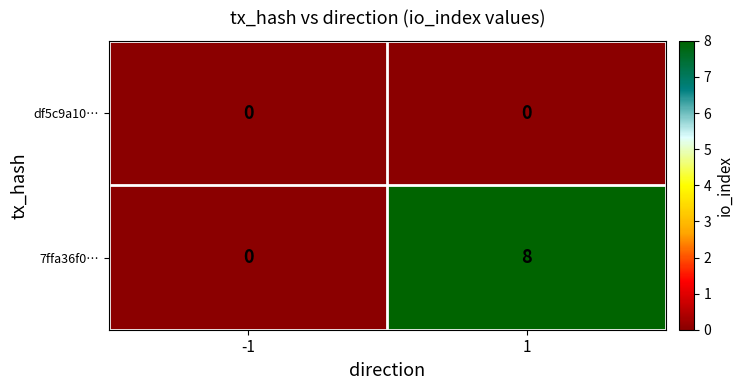

Which series has the largest range (max minus min)?

7ffa36f0…